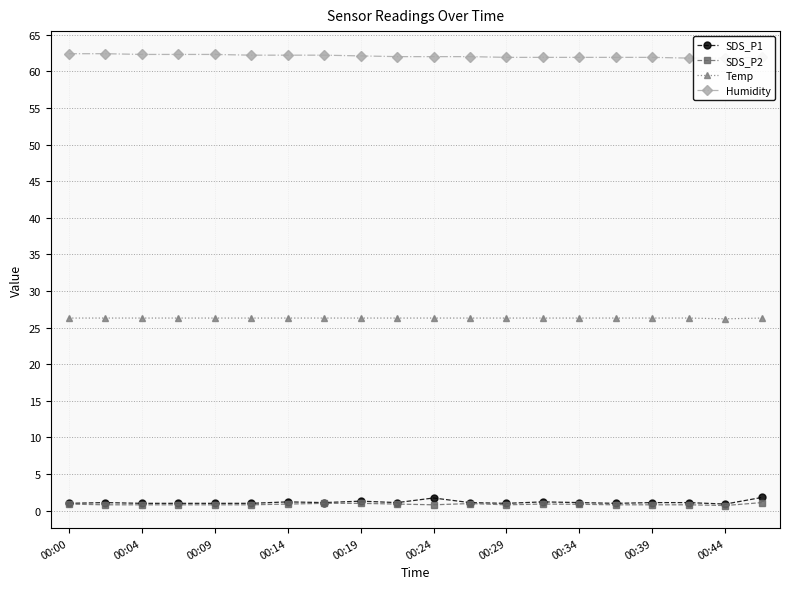

Is this an area chart (filled region under the line)?

No